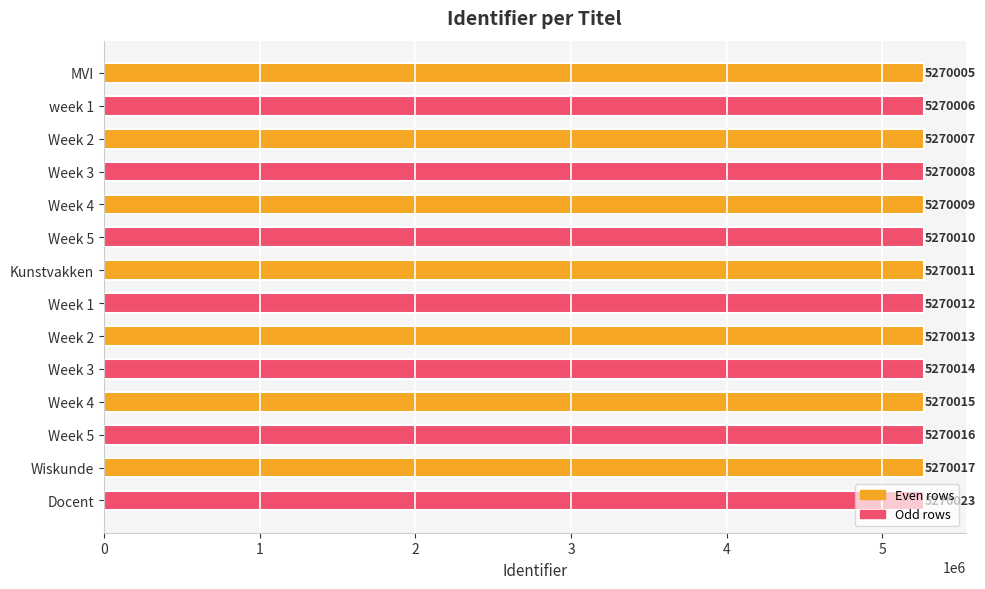

Does the chart contain any negative values?

No